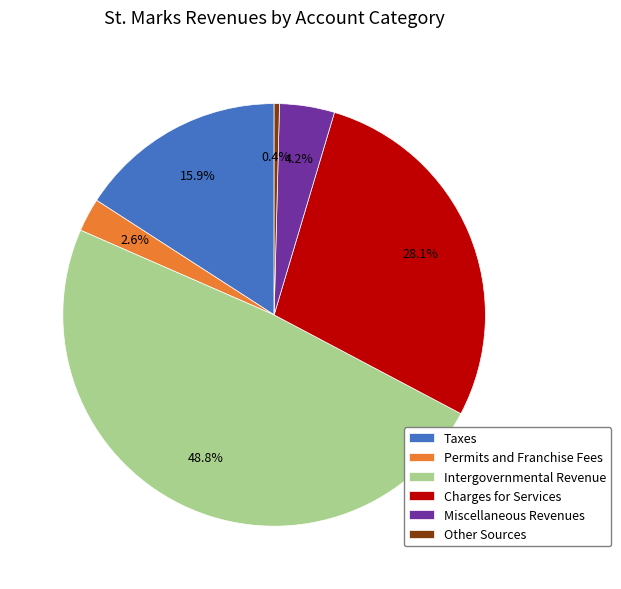

Do Permits and Franchise Fees and Intergovernmental Revenue together represent more than half of the pie?

Yes